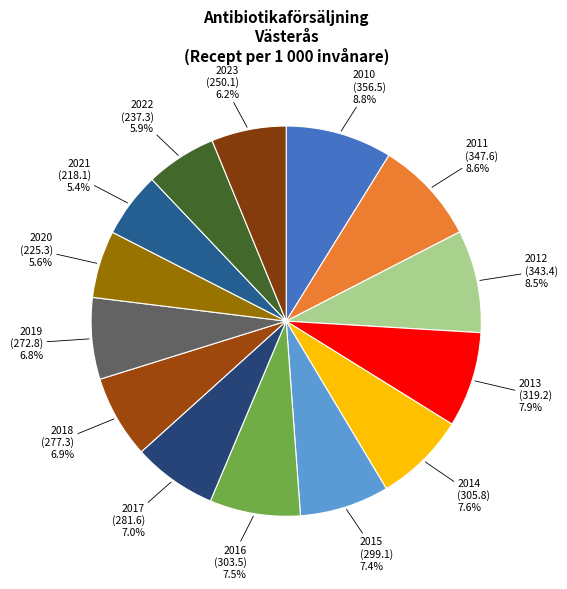

How many slices are in this pie chart?

14